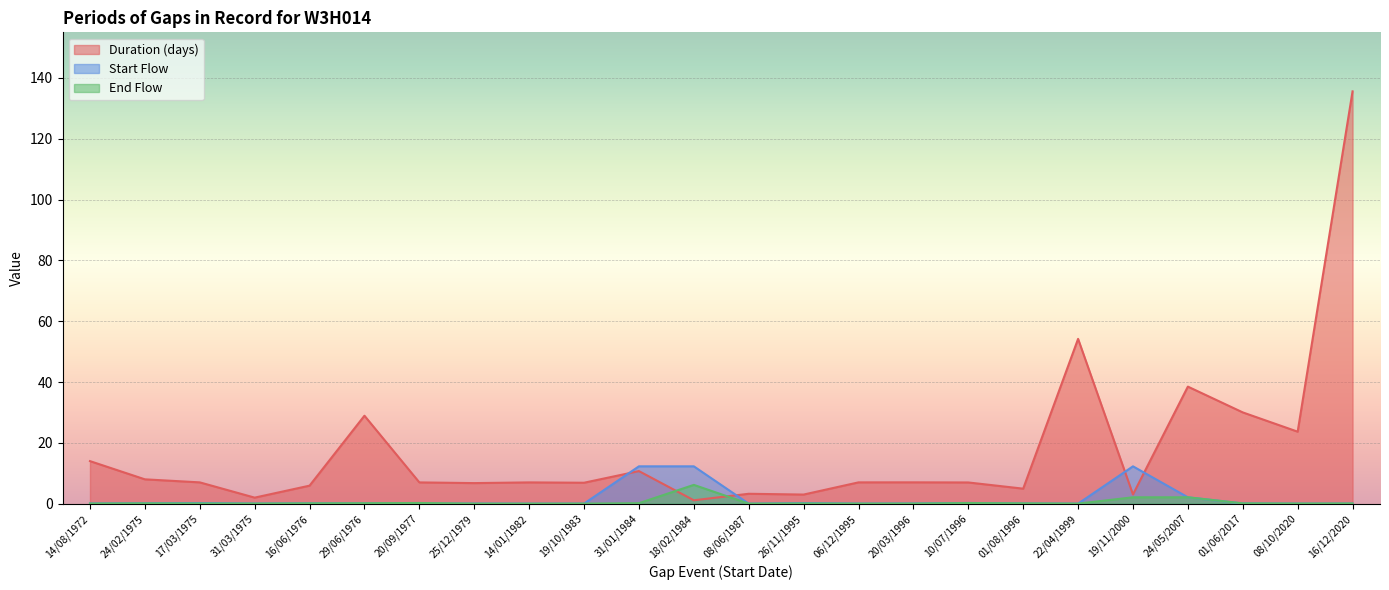

Is it true that Start Flow equals 0.1 at 01/06/2017?

False